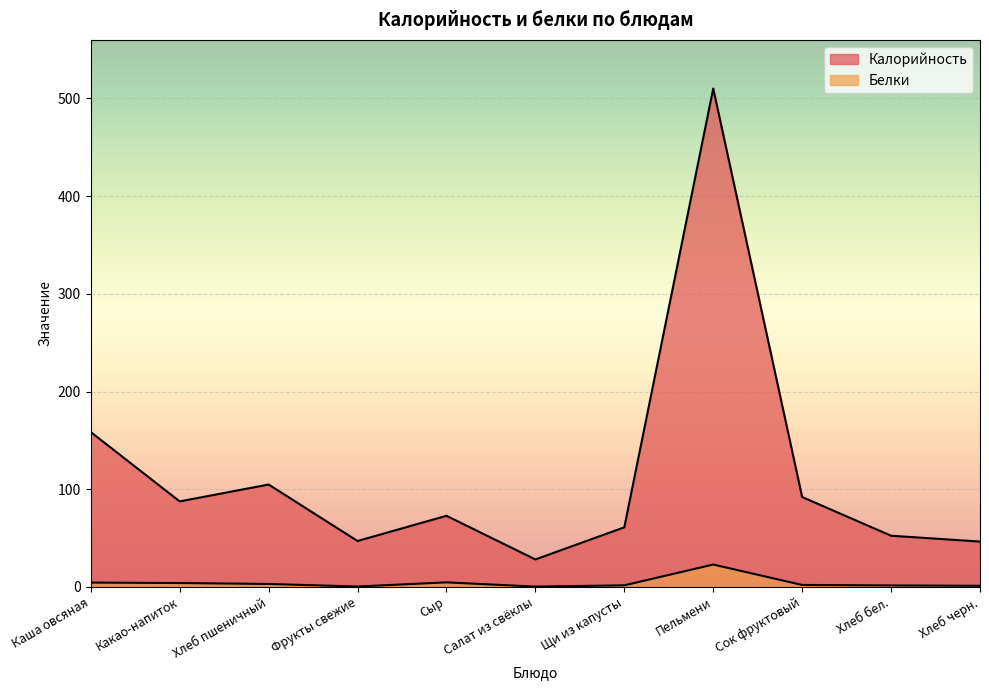

Which series has the largest total across all categories?

Калорийность